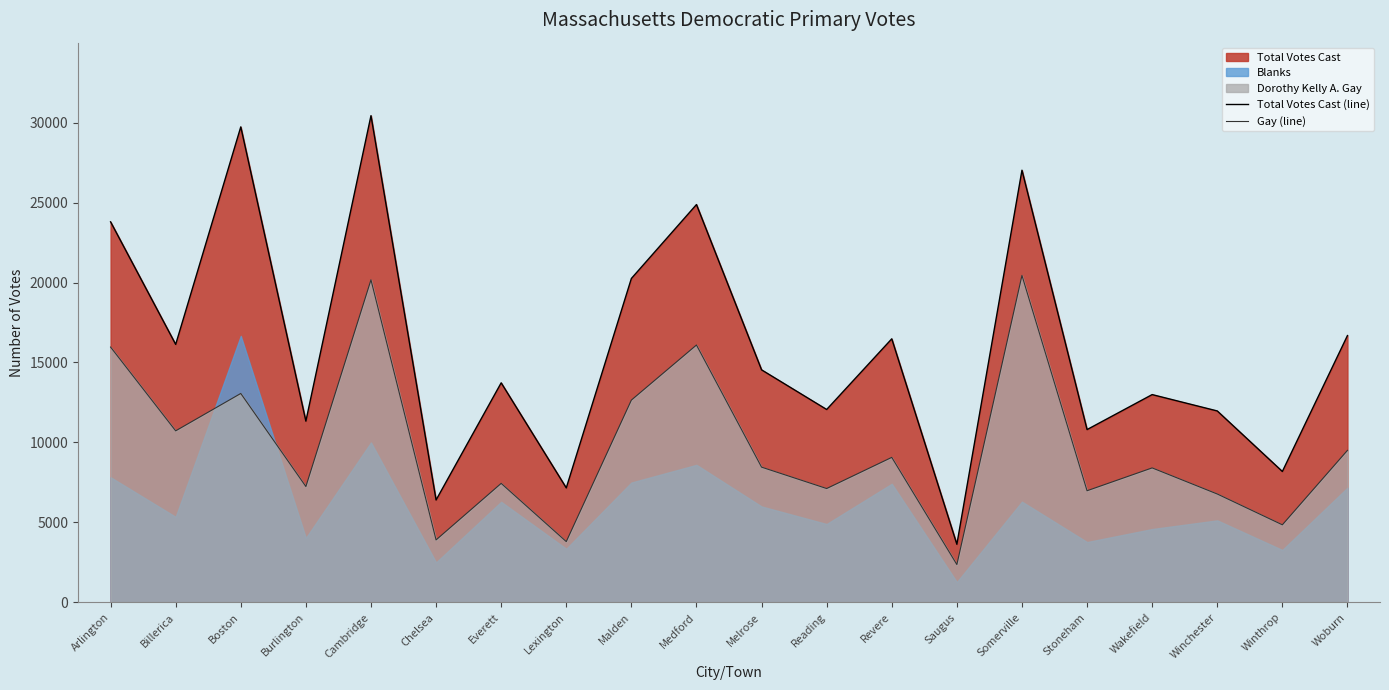

True or false: Total Votes Cast (line) has more than 1 interior local peaks.

True